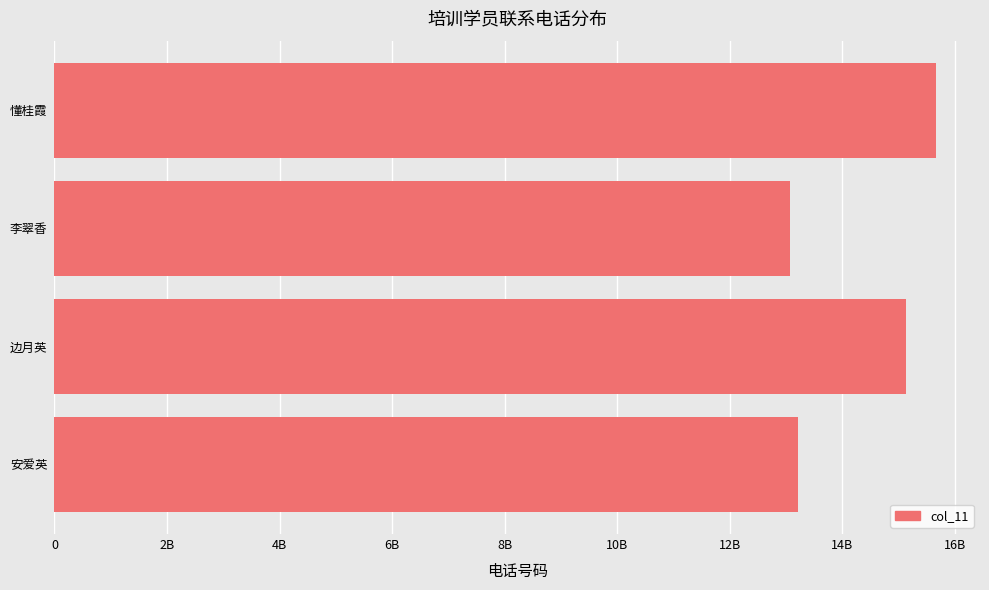

List the labels in order of value, smallest first.

李翠香, 安爱英, 边月英, 懂桂霞